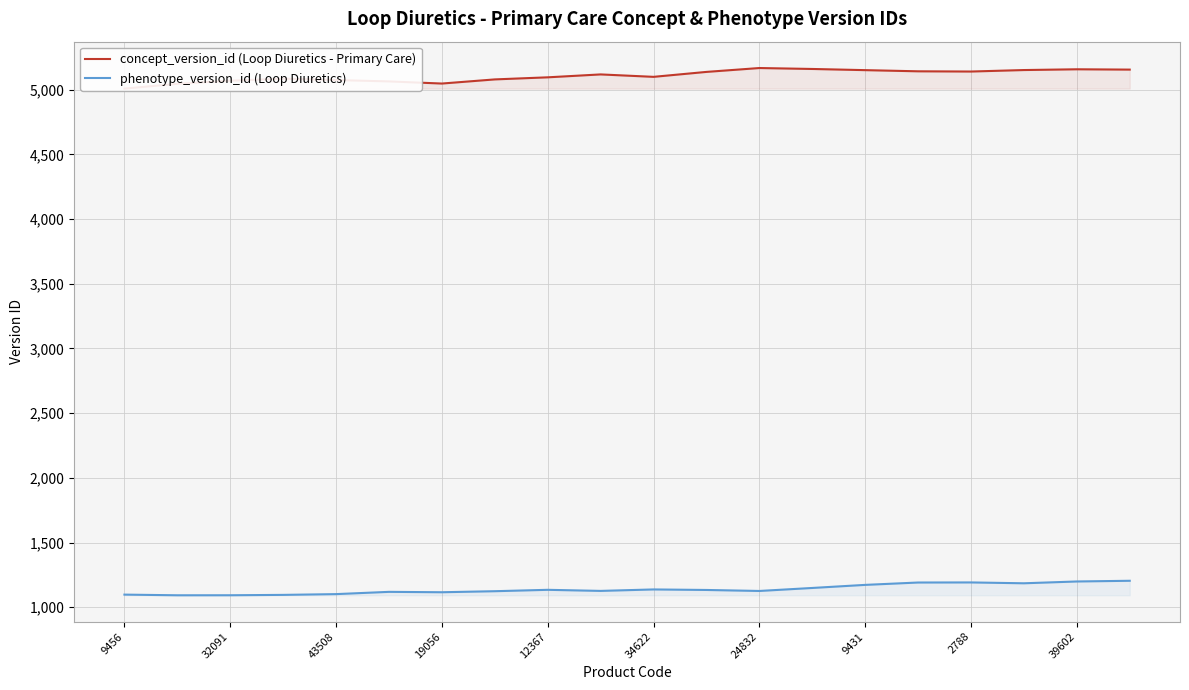

True or false: phenotype_version_id (Loop Diuretics) and concept_version_id (Loop Diuretics - Primary Care) intersect in this chart.

False